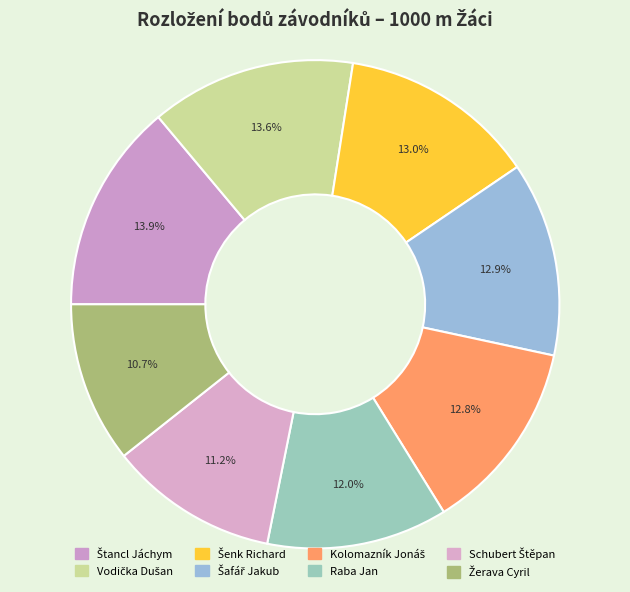

To the nearest percent, what portion does Štancl Jáchym represent?

14%